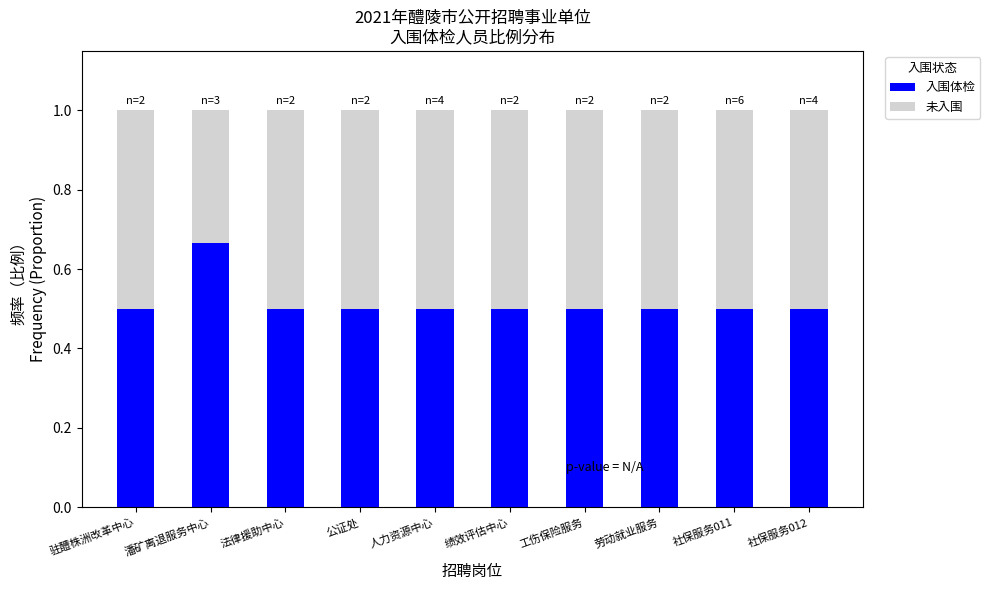

What is the sum of all 入围体检 values?

5.2